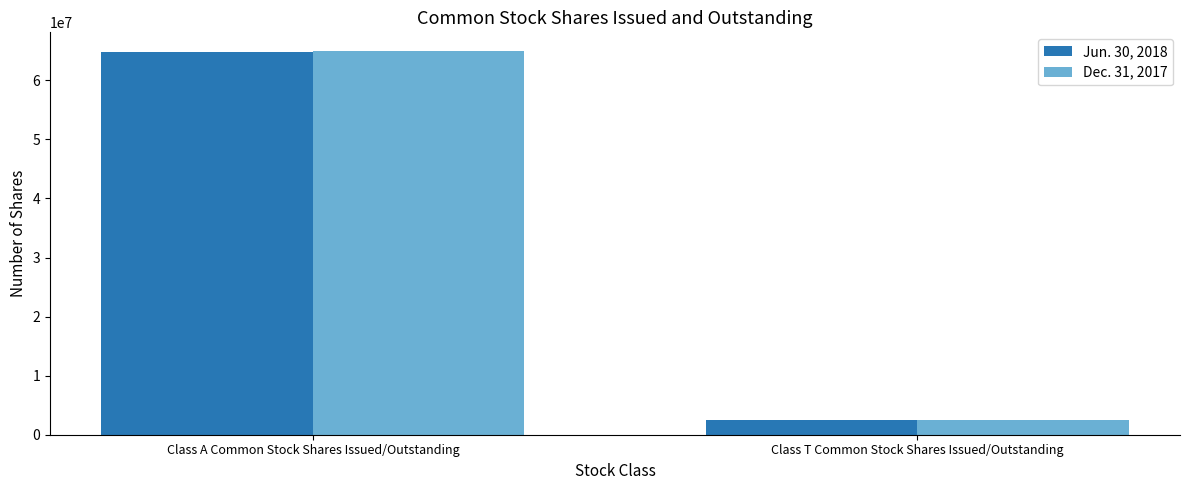

What is the minimum value shown in the chart?

2515860